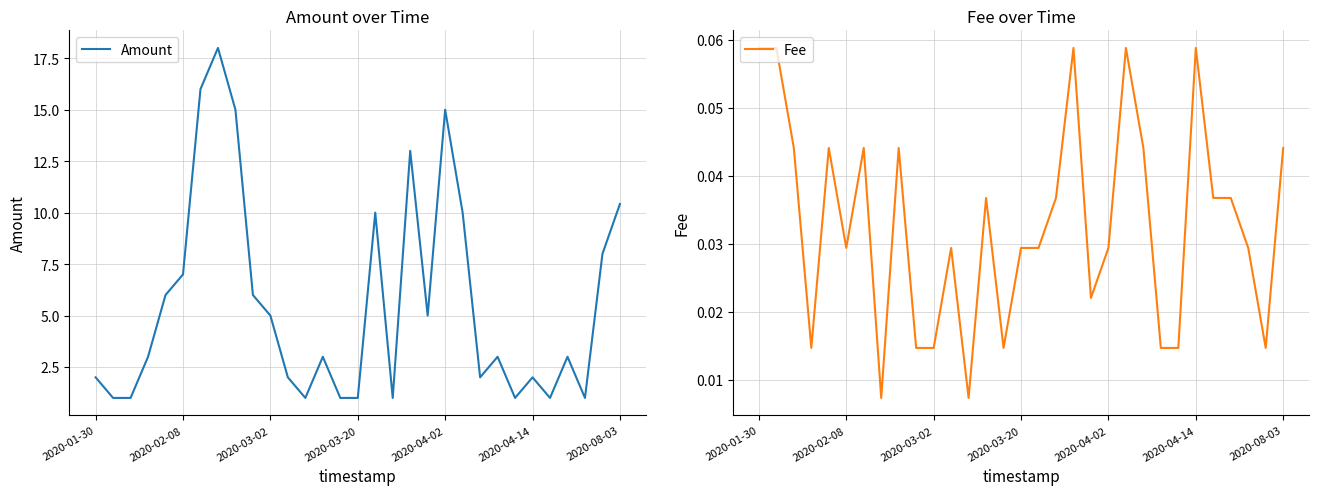

At how many categories does at least one series exceed 6?

10